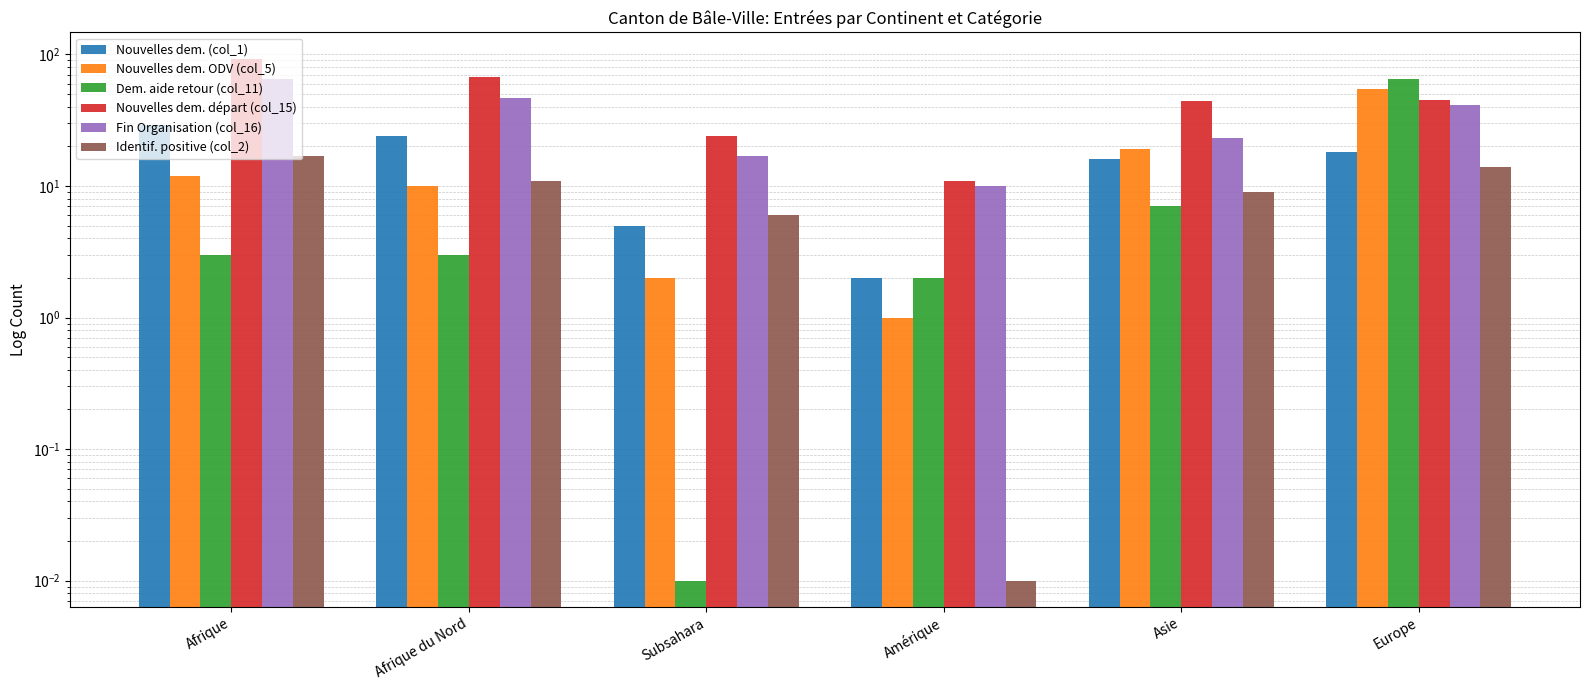

Rank the series by their maximum value, from lowest to highest.

Identif. positive (col_2), Nouvelles dem. (col_1), Nouvelles dem. ODV (col_5), Dem. aide retour (col_11), Fin Organisation (col_16), Nouvelles dem. départ (col_15)